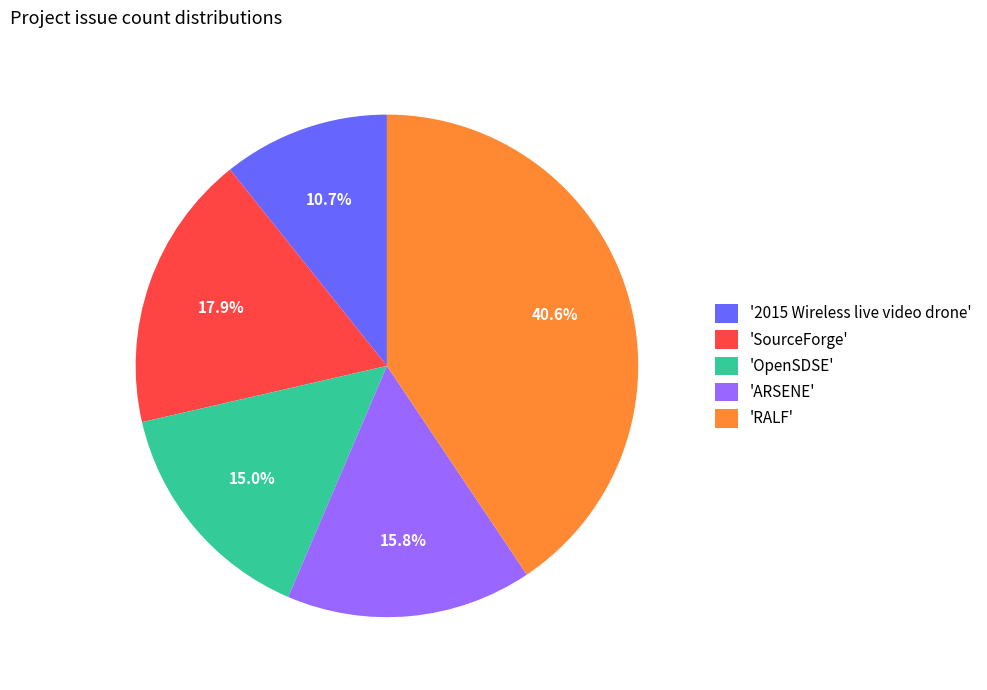

Approximately how many times larger is the value at 'OpenSDSE' compared to '2015 Wireless live video drone'?

1.4